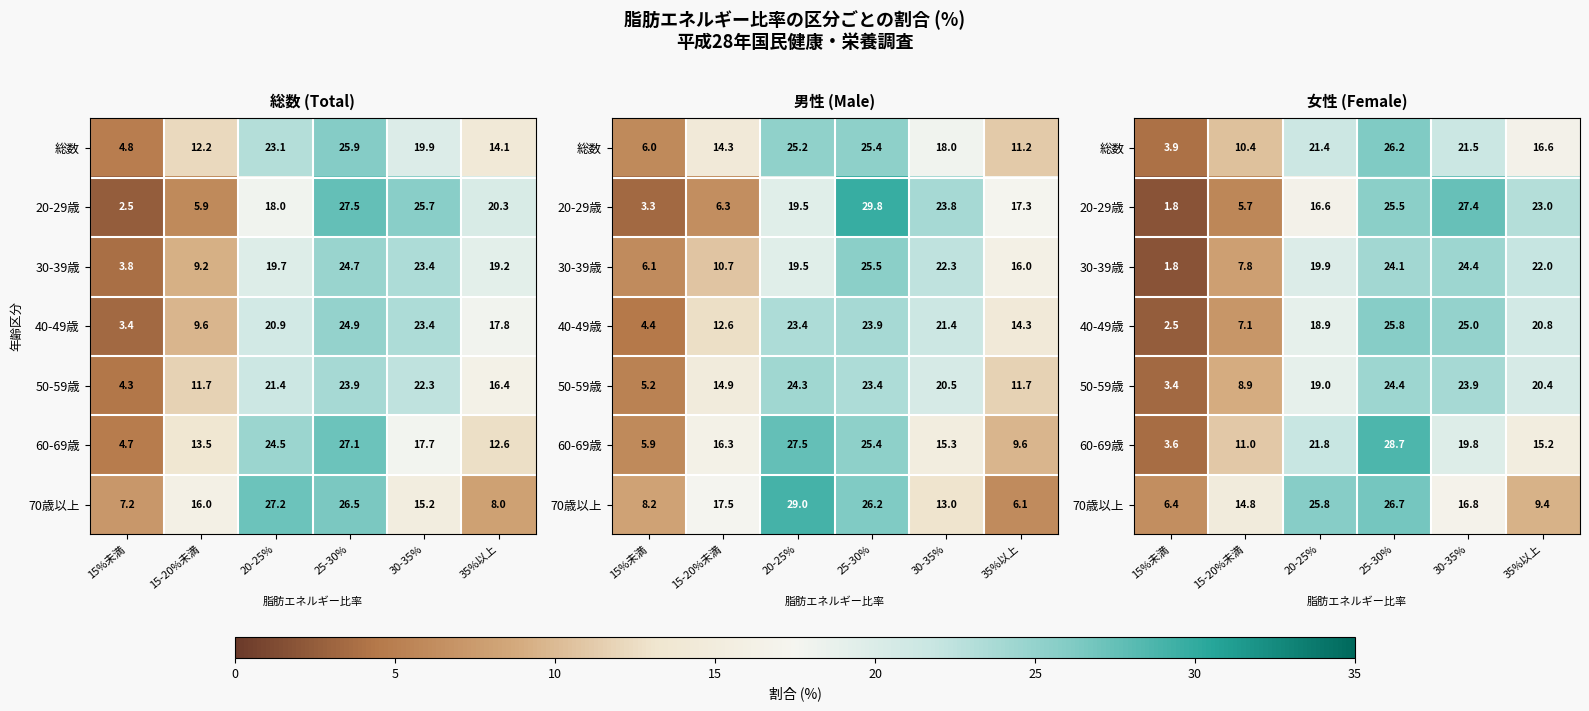

How many data points in 50-59歳 are less than 20?

3